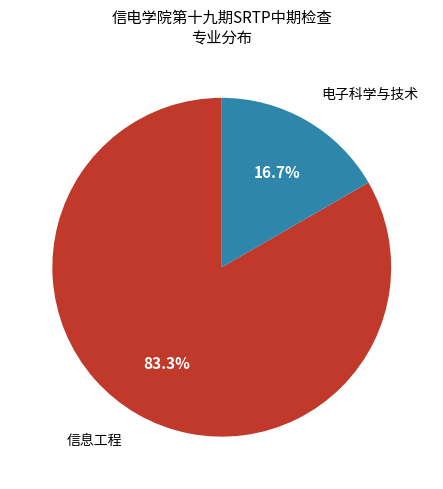

What is the largest slice in the pie chart?

信息工程